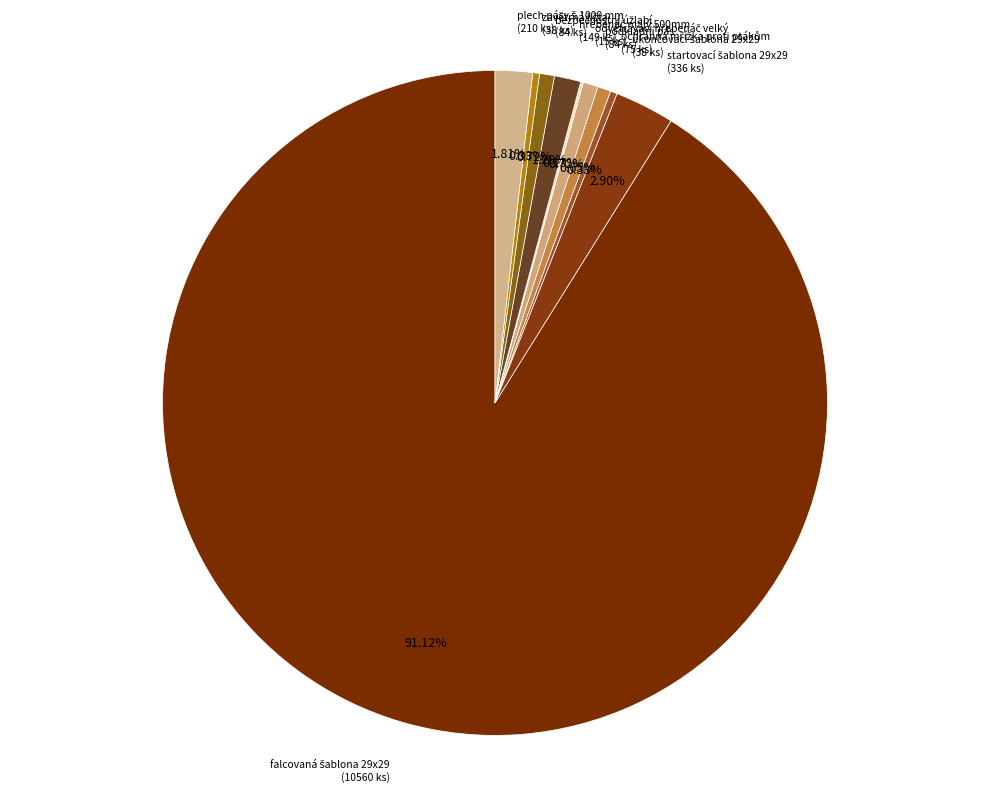

Which slice represents more than half of the pie?

falcovaná šablona 29x29 (m2)